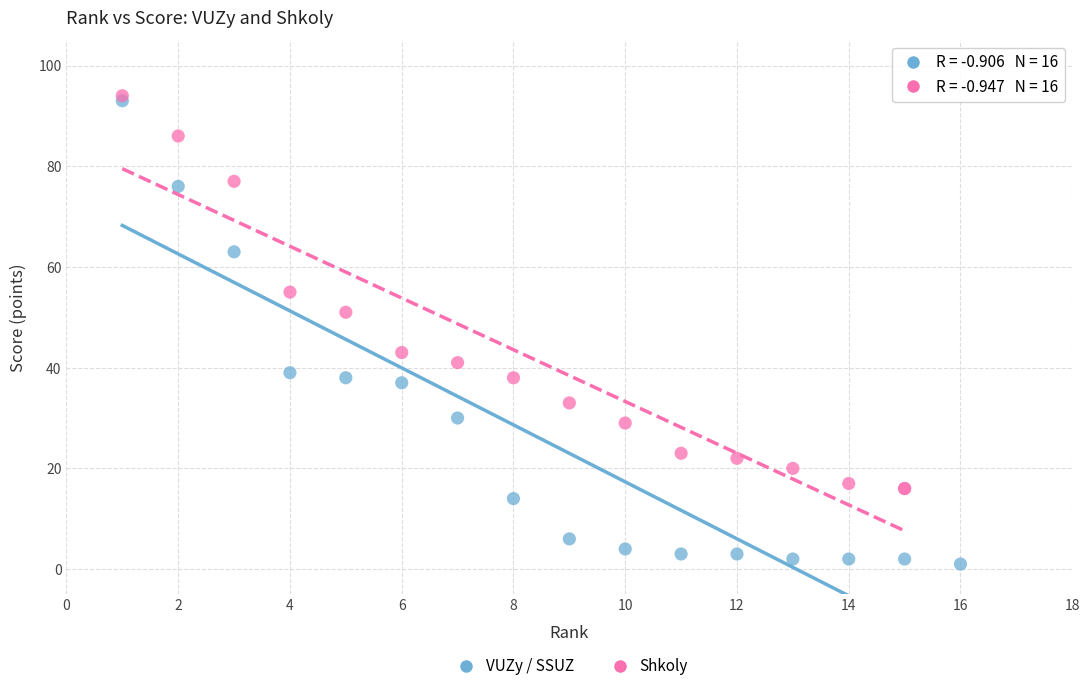

Which series reaches the minimum Y coordinate?

VUZy / SSUZ